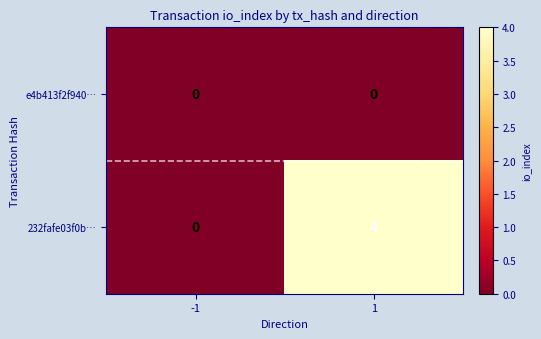

What is the greatest value displayed?

4